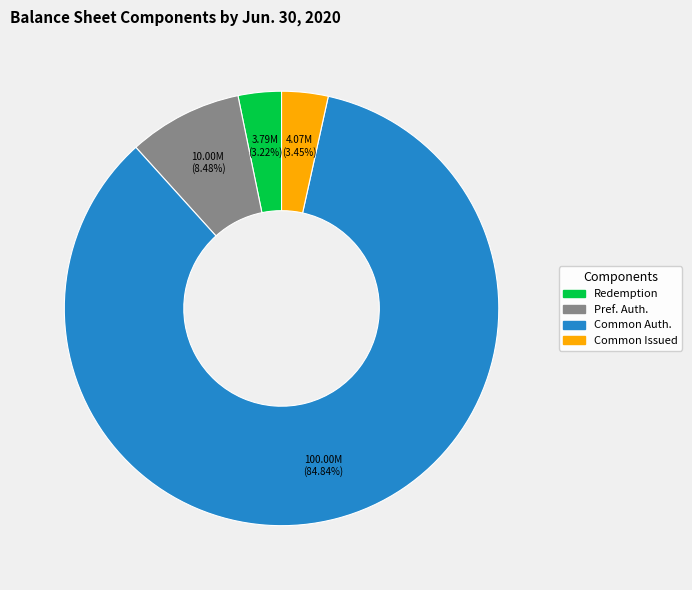

Does any single category account for the majority?

Yes